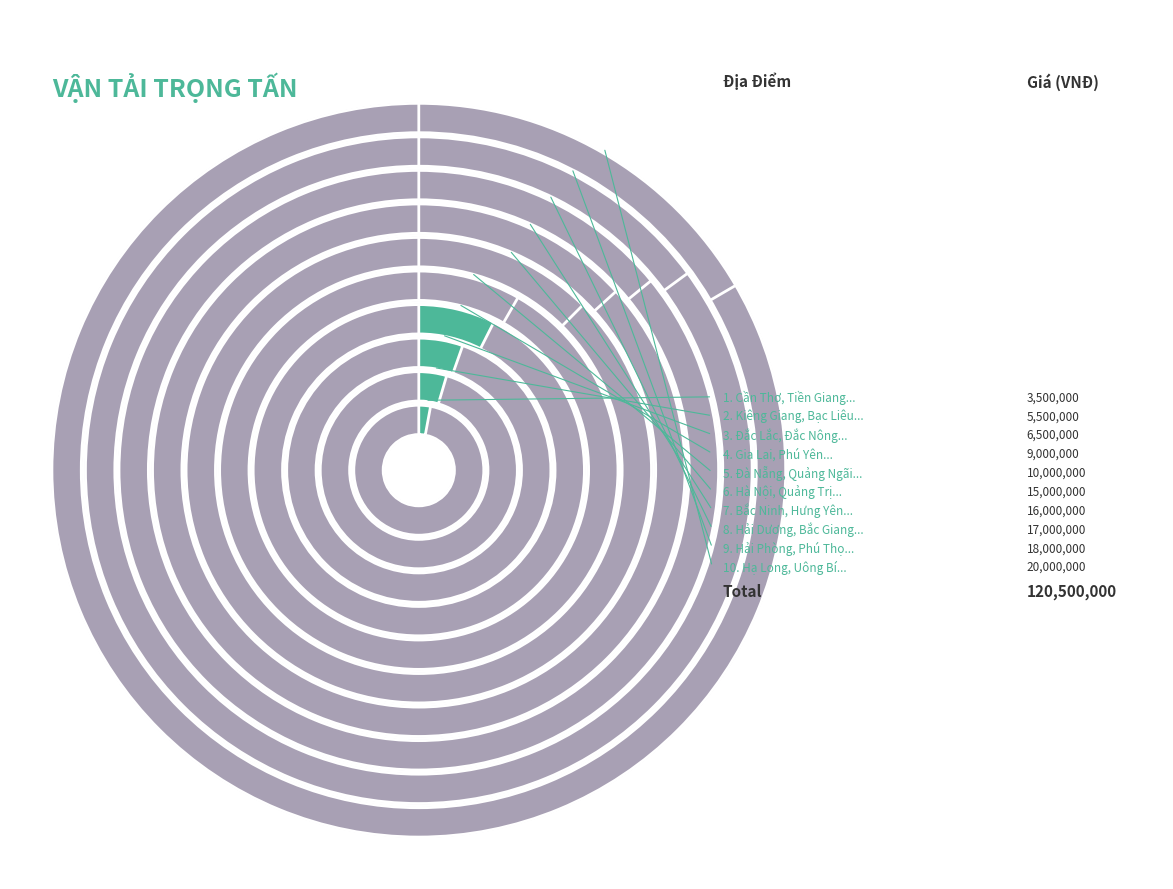

How many slices are in this pie chart?

10